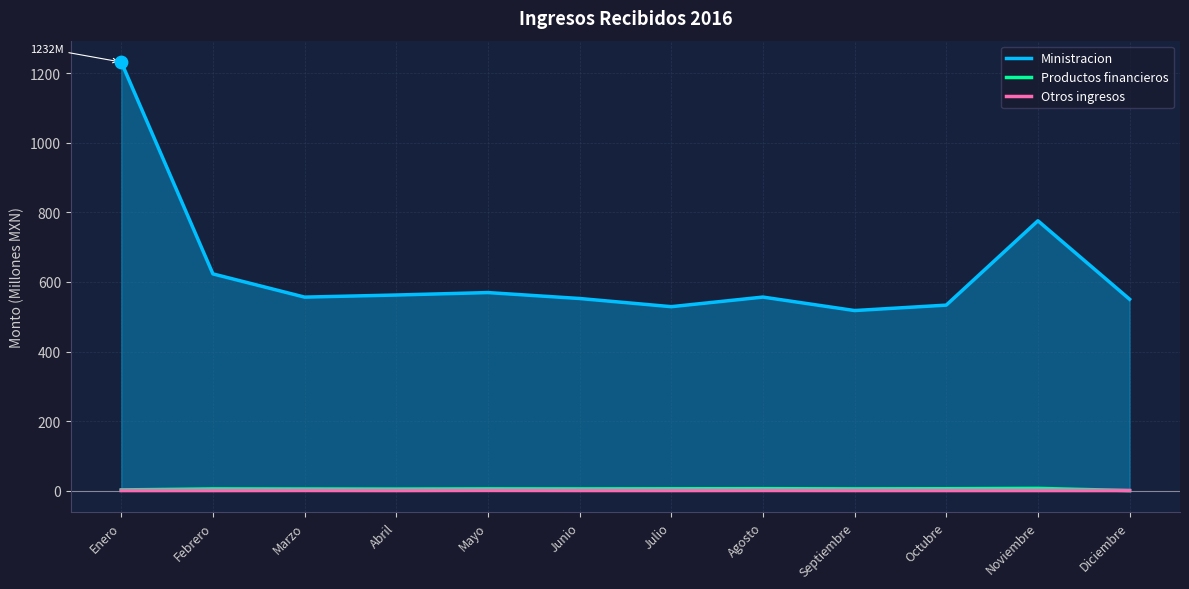

Which series contains the highest Y value?

Ministracion